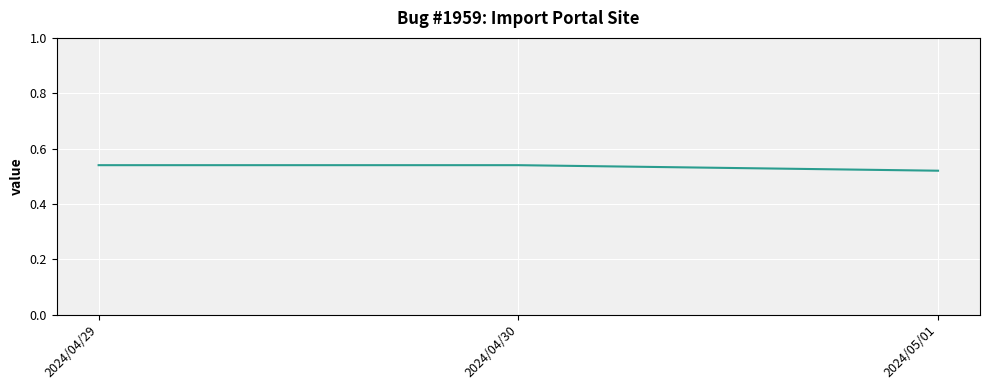

Which has a higher value, 2024/04/29 or 2024/05/01?

2024/04/29